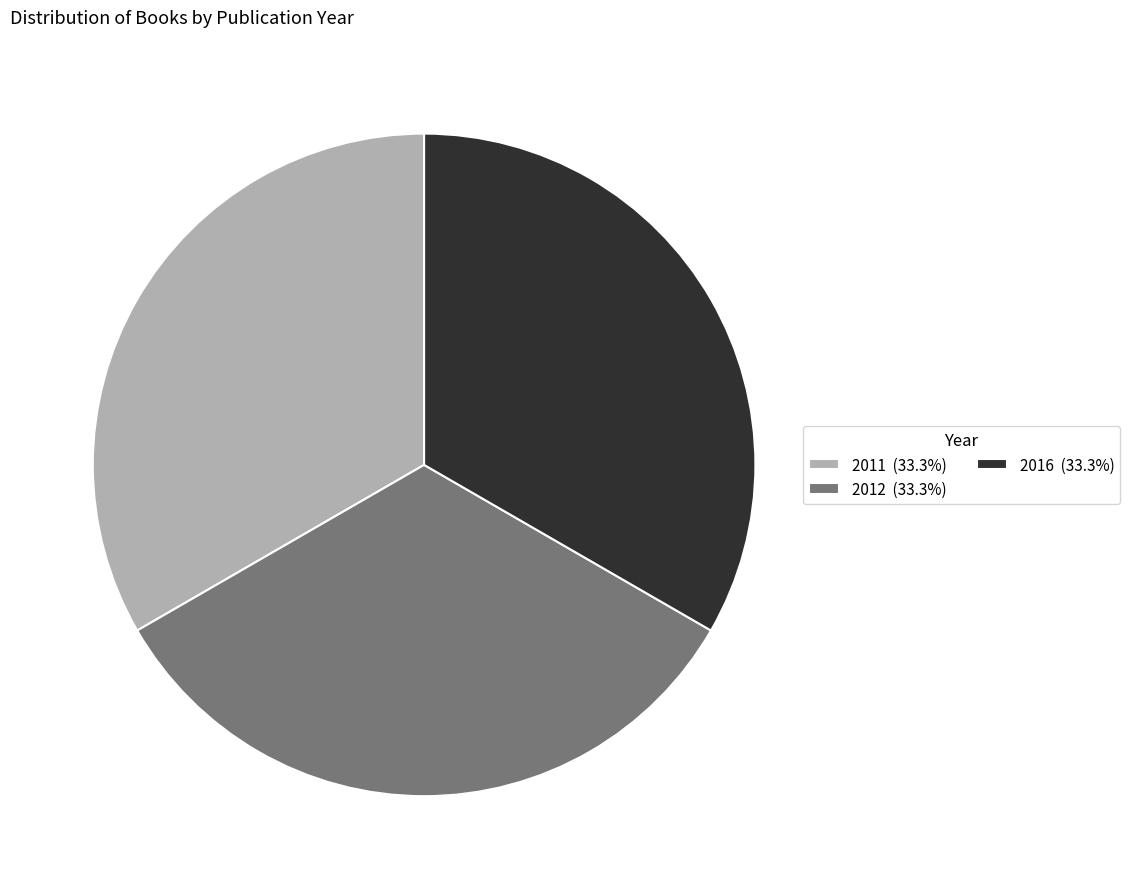

How many segments does this pie chart have?

3